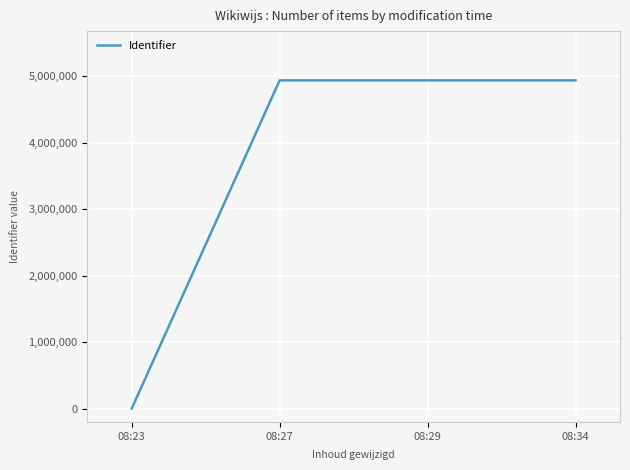

Which has a higher value, 08:27 or 08:23?

08:27